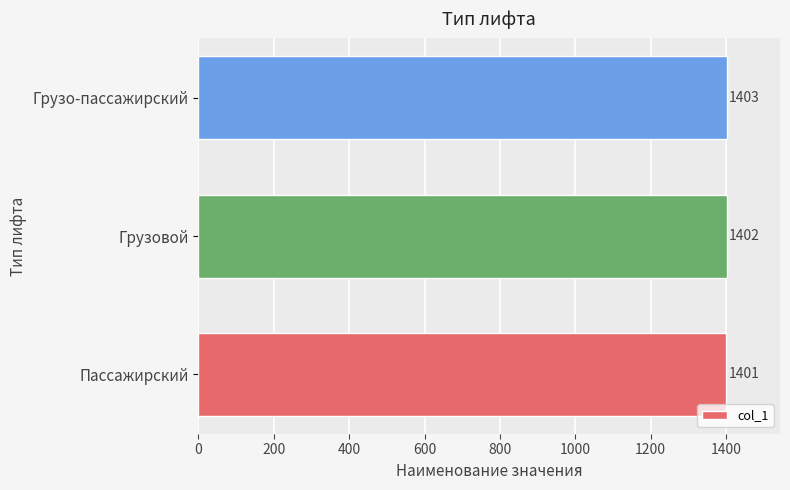

How many values are below 1402?

1